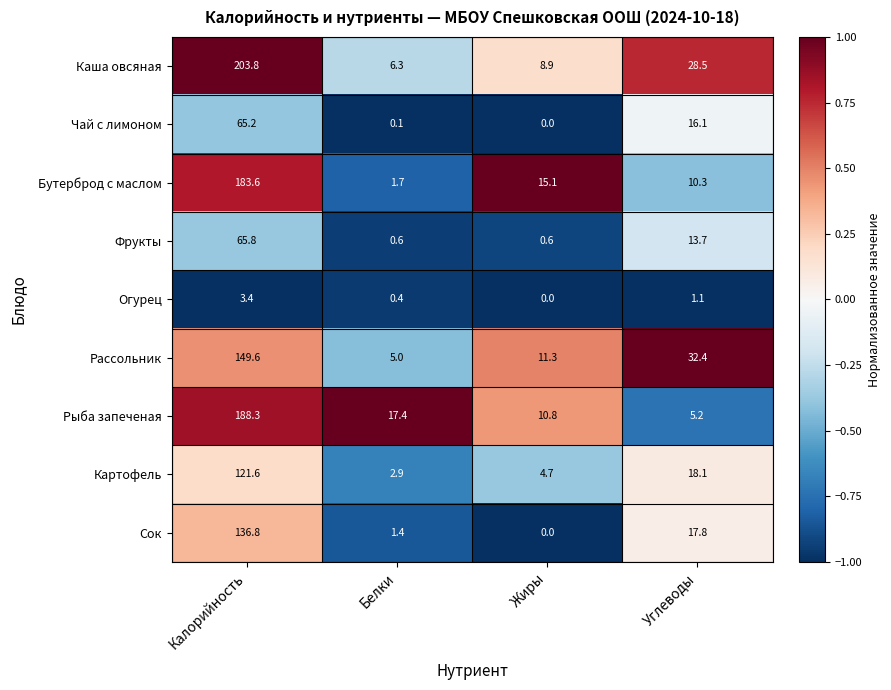

What value does the Огурец series have at Калорийность?

3.4